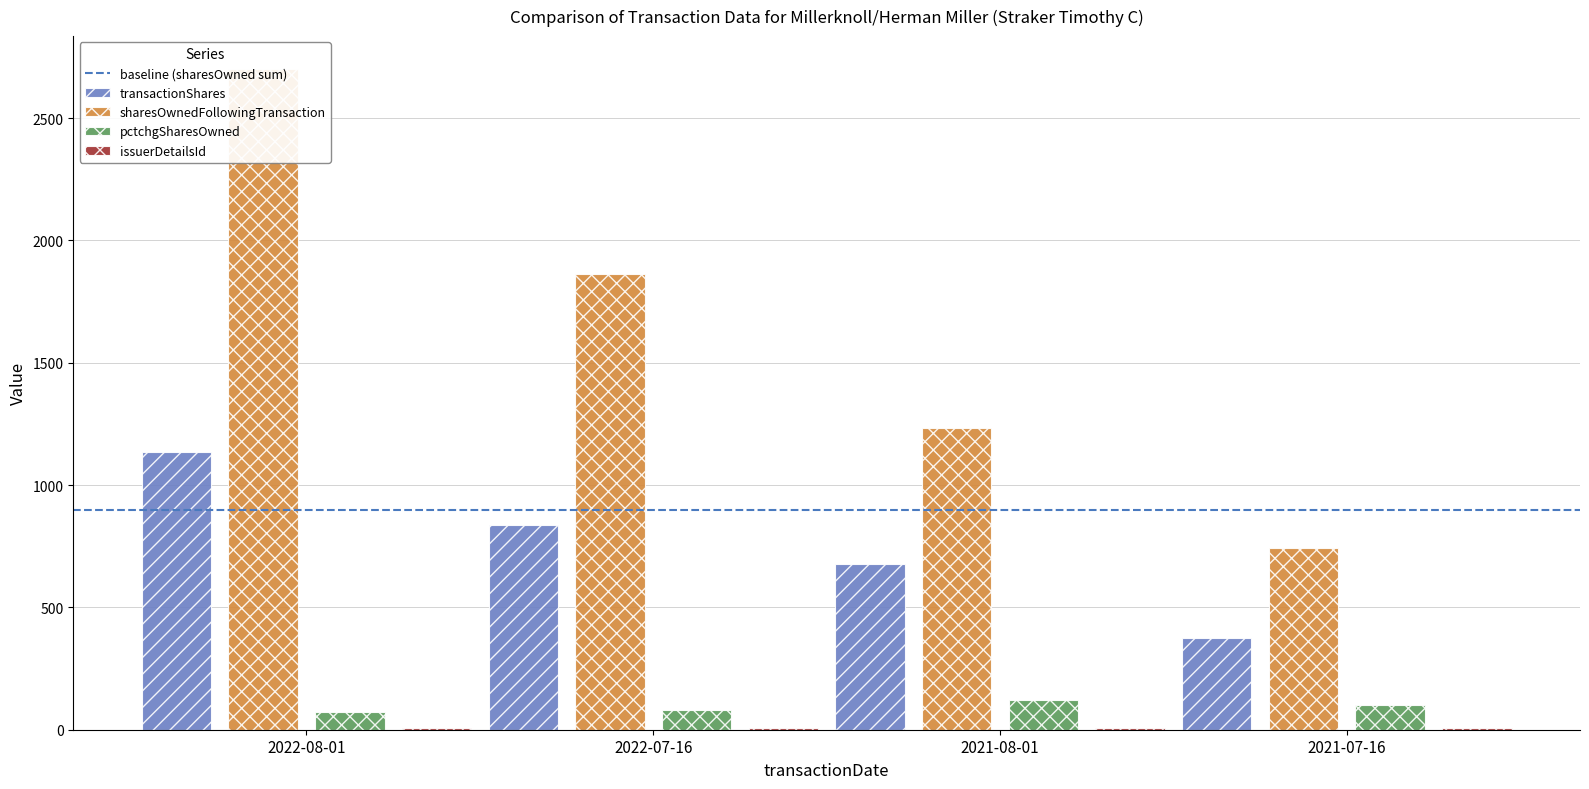

How many bars are there in total?

16